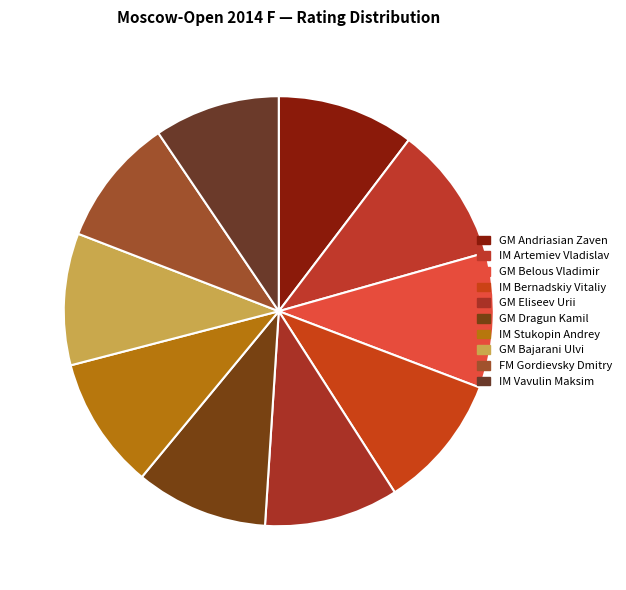

Rank the categories by value from highest to lowest.

GM Andriasian Zaven, IM Artemiev Vladislav, GM Belous Vladimir, IM Bernadskiy Vitaliy, GM Eliseev Urii, GM Dragun Kamil, IM Stukopin Andrey, GM Bajarani Ulvi, FM Gordievsky Dmitry, IM Vavulin Maksim